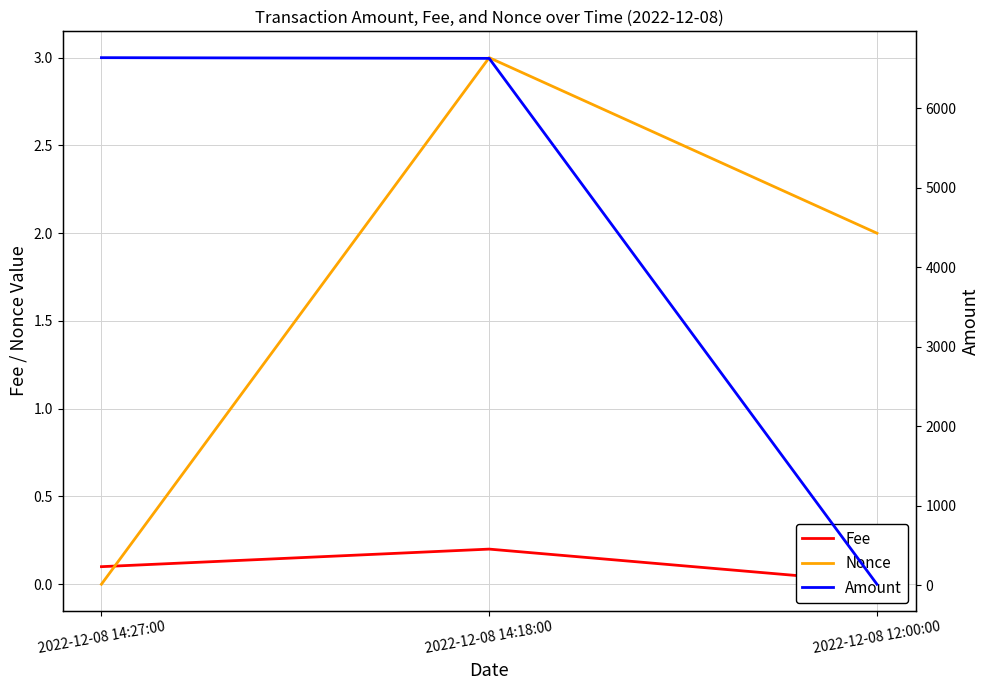

What position from the right is 2022-12-08 14:18:00?

2